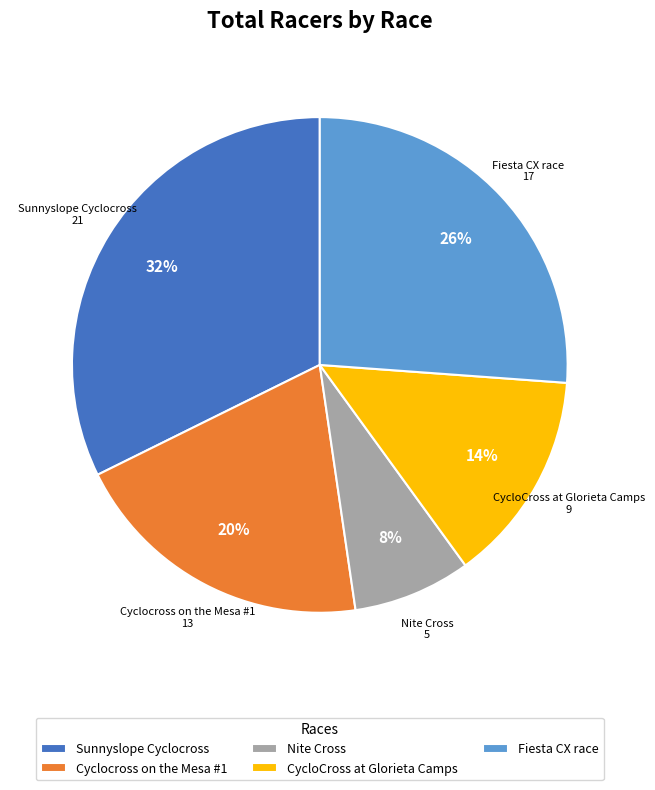

Is the sum of Cyclocross on the Mesa #1 and Fiesta CX race greater than half?

No